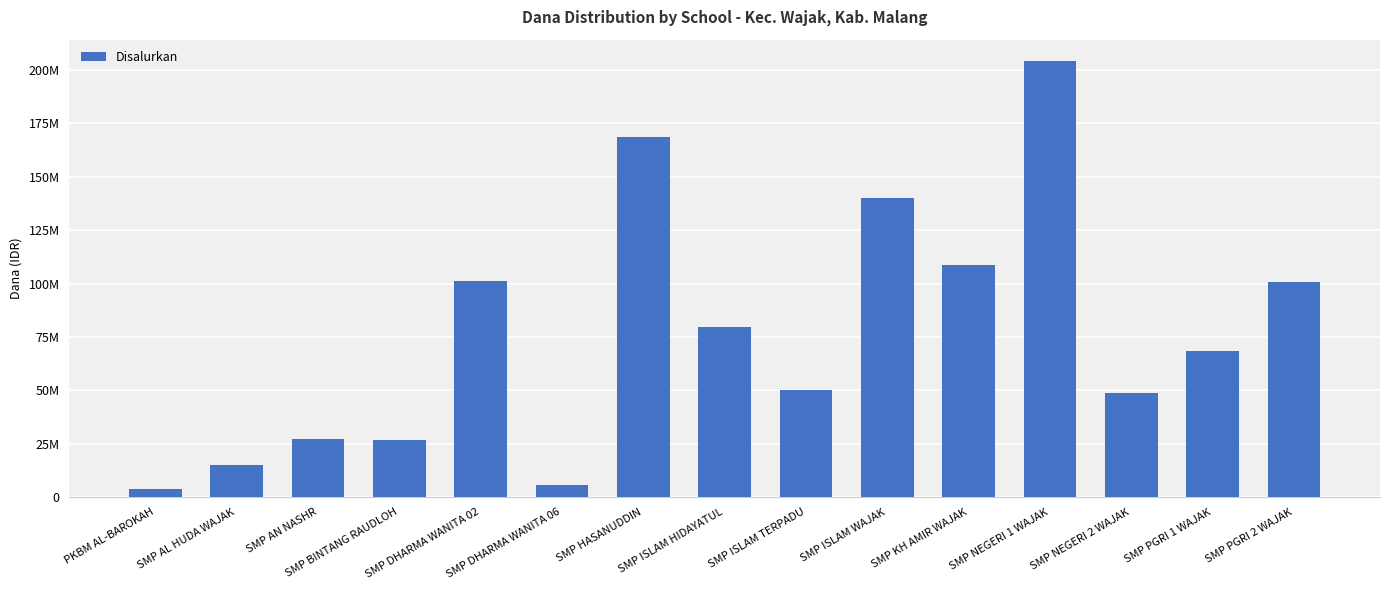

Are the bars horizontal?

No